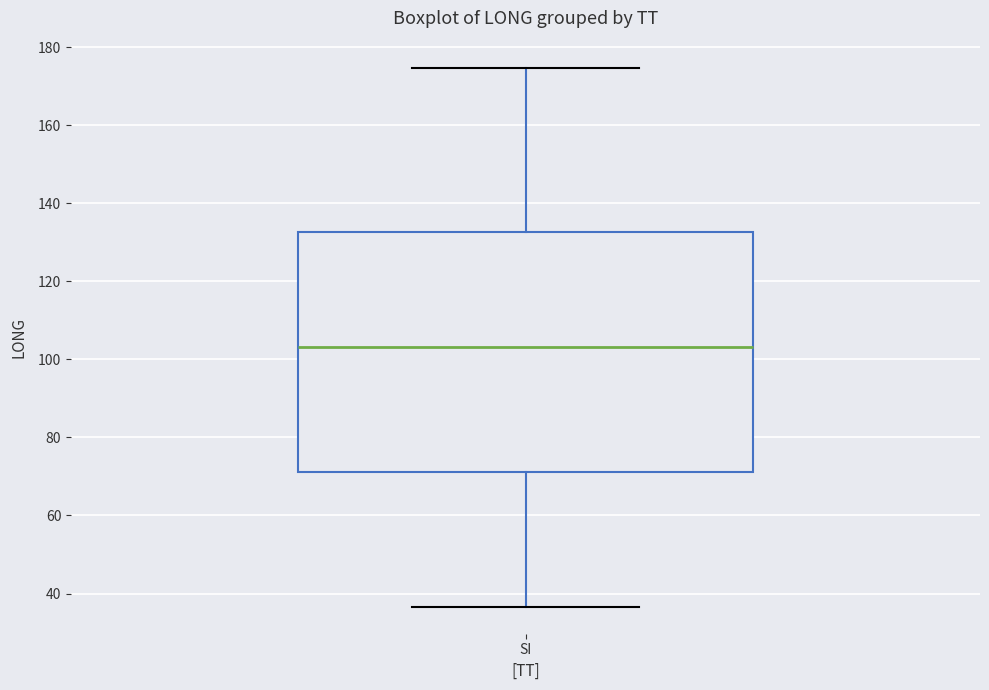

Where does the median line of the box for SI sit on the y-axis? The values are not printed on the chart, so give them approximately, as read against the axis.

104